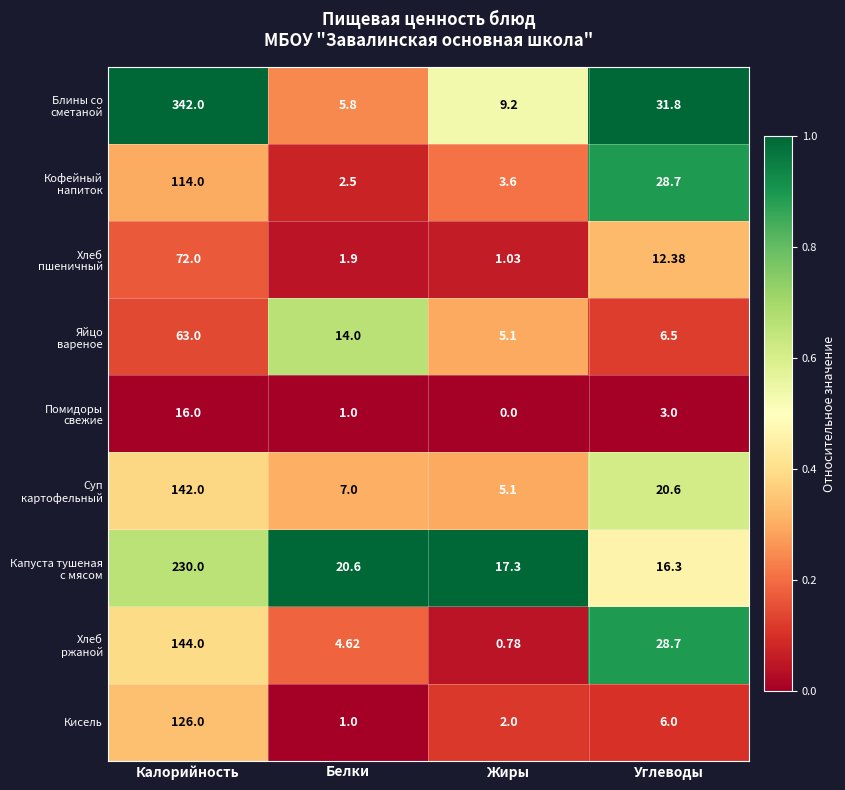

At which category is the sum across all series the highest?

Калорийность